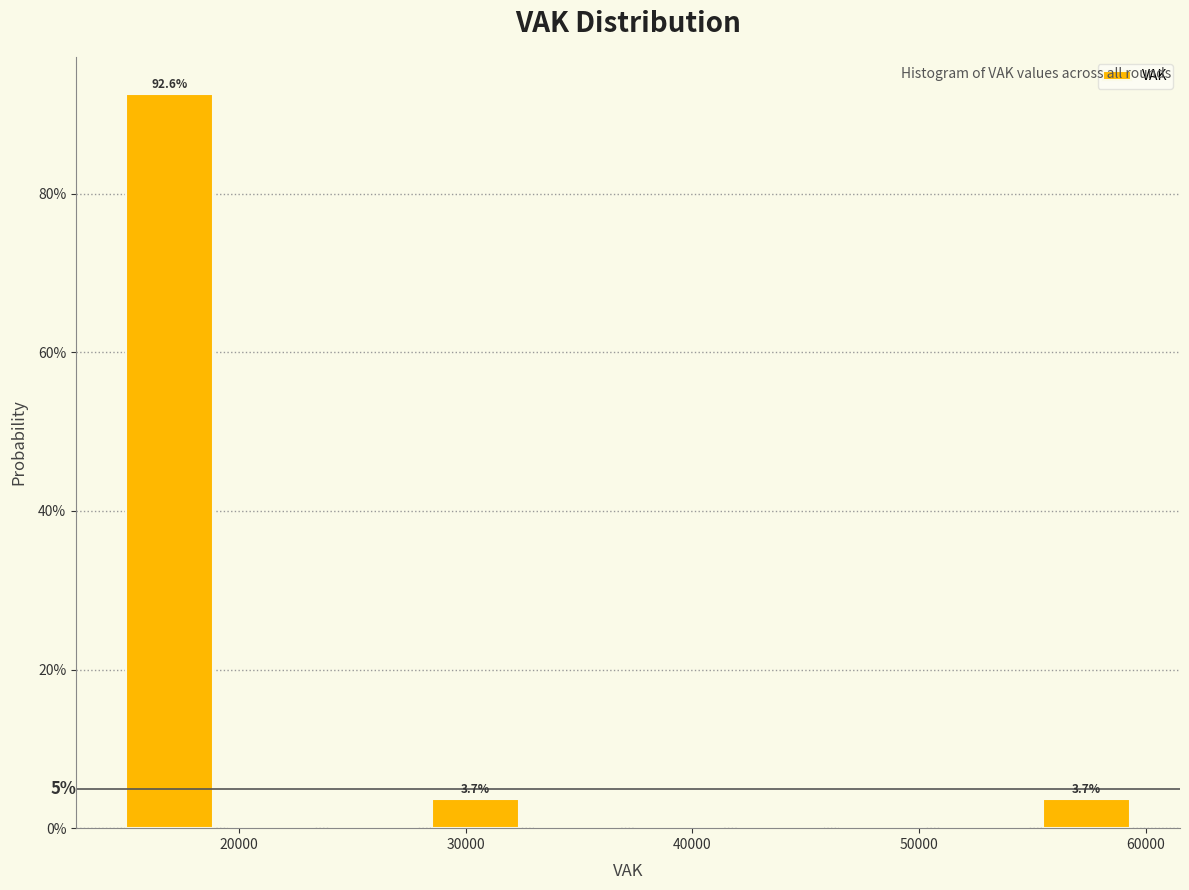

Over which range of the x-axis is the bar tallest?

15000 to 19000